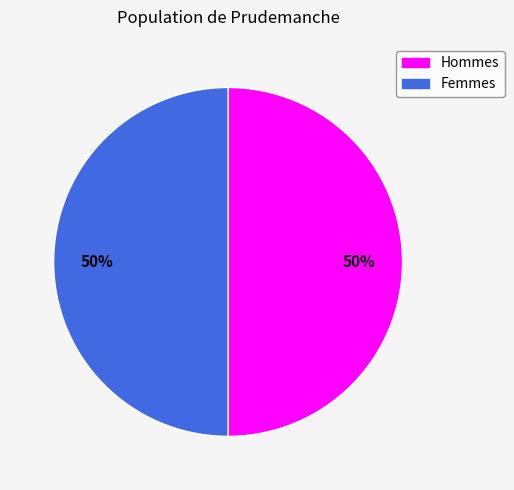

How many segments does this pie chart have?

2